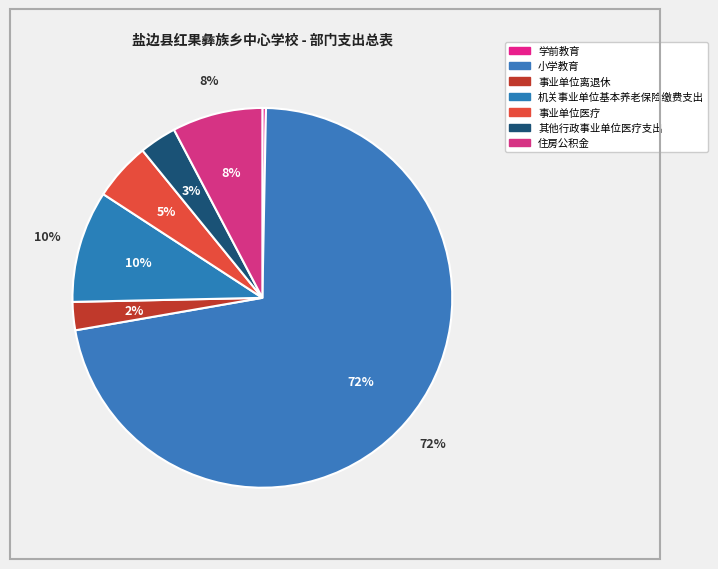

What is the change in value from 小学教育 to 事业单位离退休?

-5166202.5